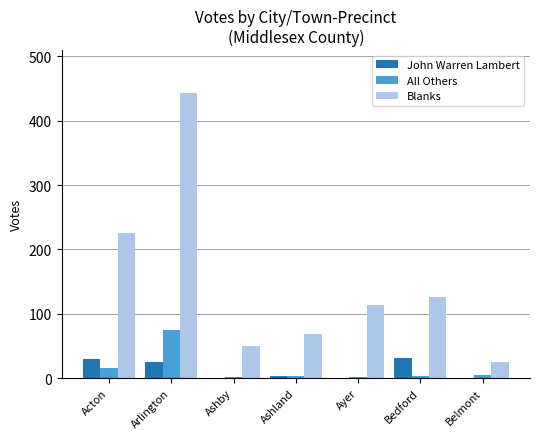

True or false: John Warren Lambert has a value of 12 at Acton.

False